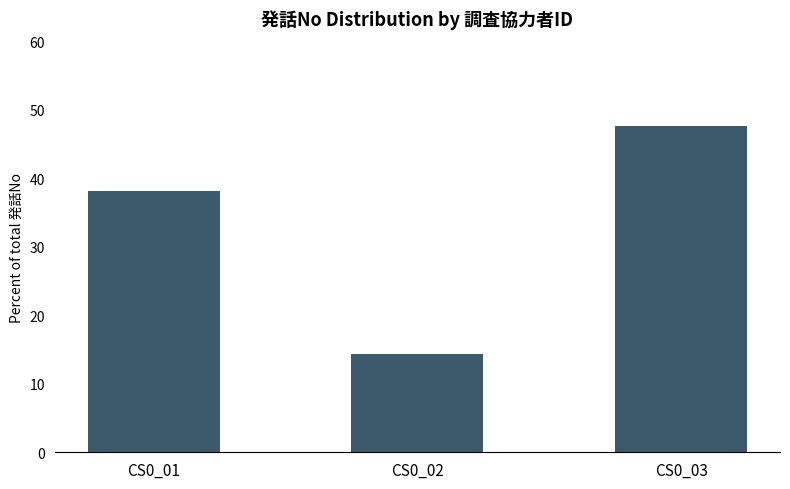

Which has a higher value, CS0_03 or CS0_02?

CS0_03